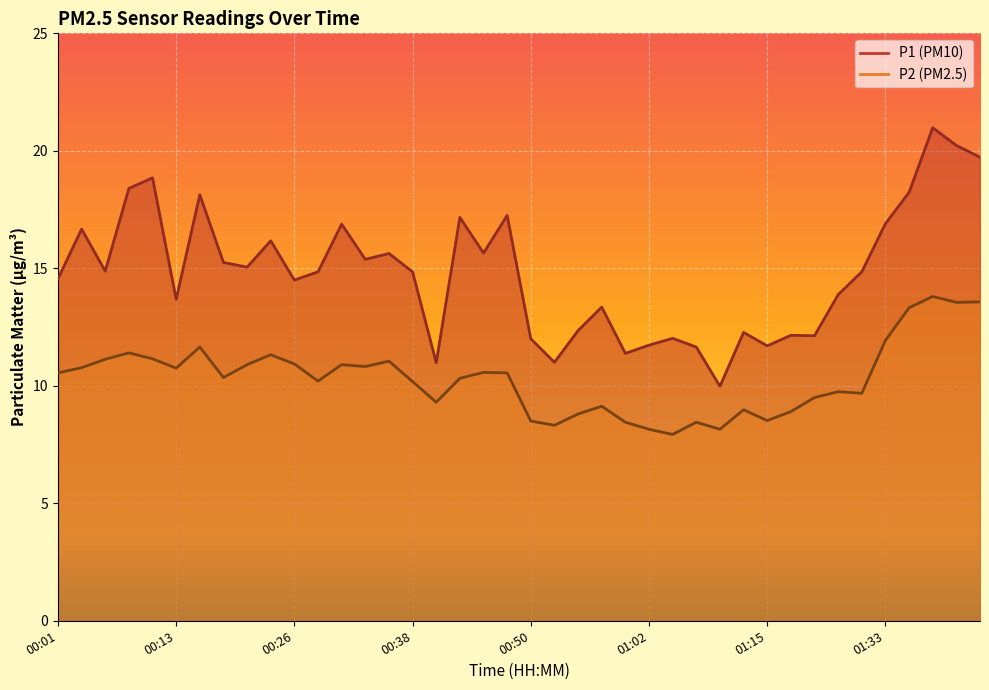

What is the label of the 3rd point from the left?

00:06